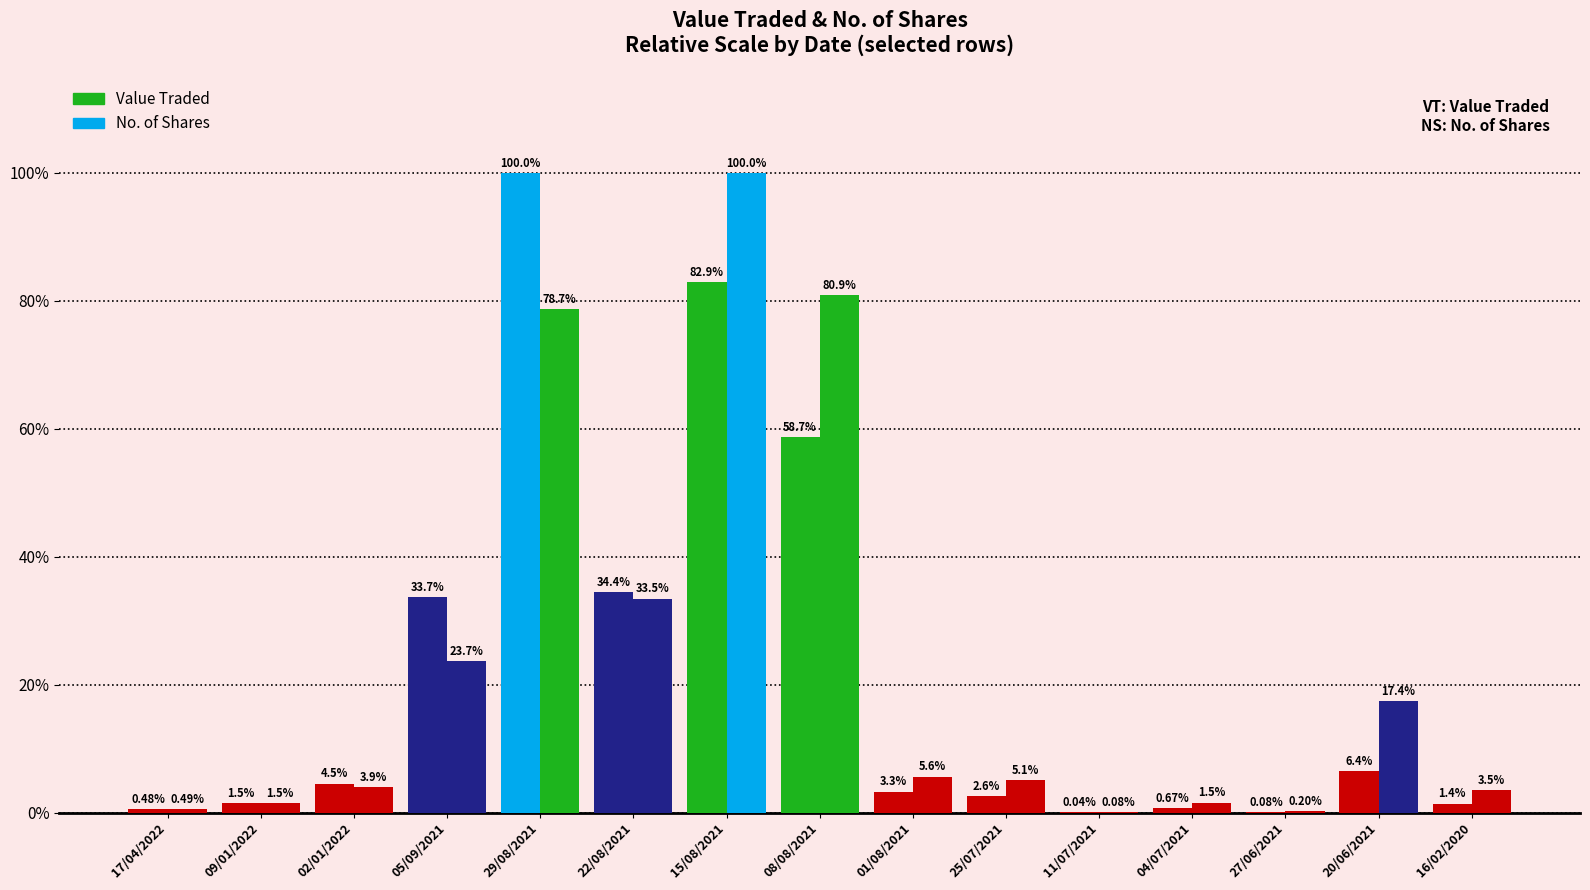

At which category is the sum across all series the highest?

15/08/2021